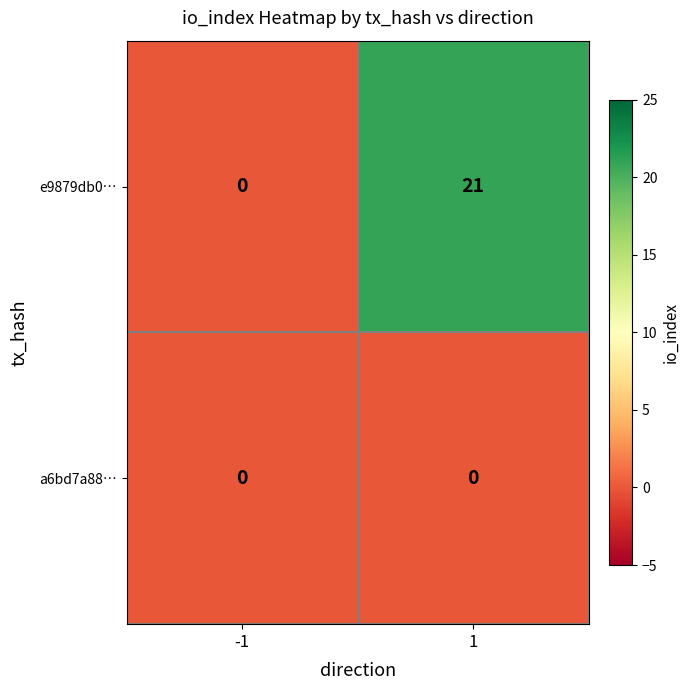

What is the difference between the e9879db0… values at -1 and 1?

21